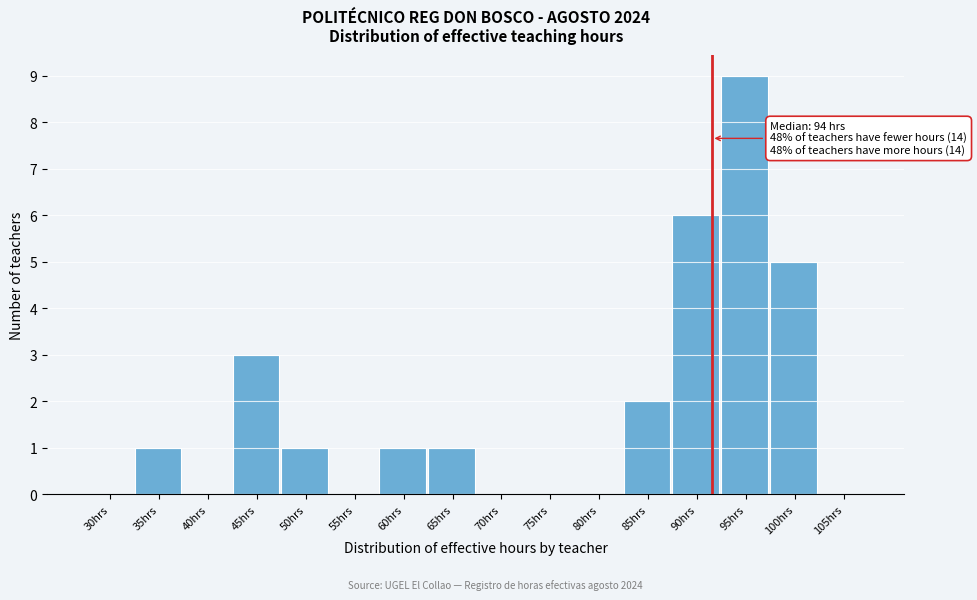

Reading right to left, transcribe all the data shown in this chart.

105hrs=0	100hrs=5	95hrs=9	90hrs=6	85hrs=2	80hrs=0	75hrs=0	70hrs=0	65hrs=1	60hrs=1	55hrs=0	50hrs=1	45hrs=3	40hrs=0	35hrs=1	30hrs=0